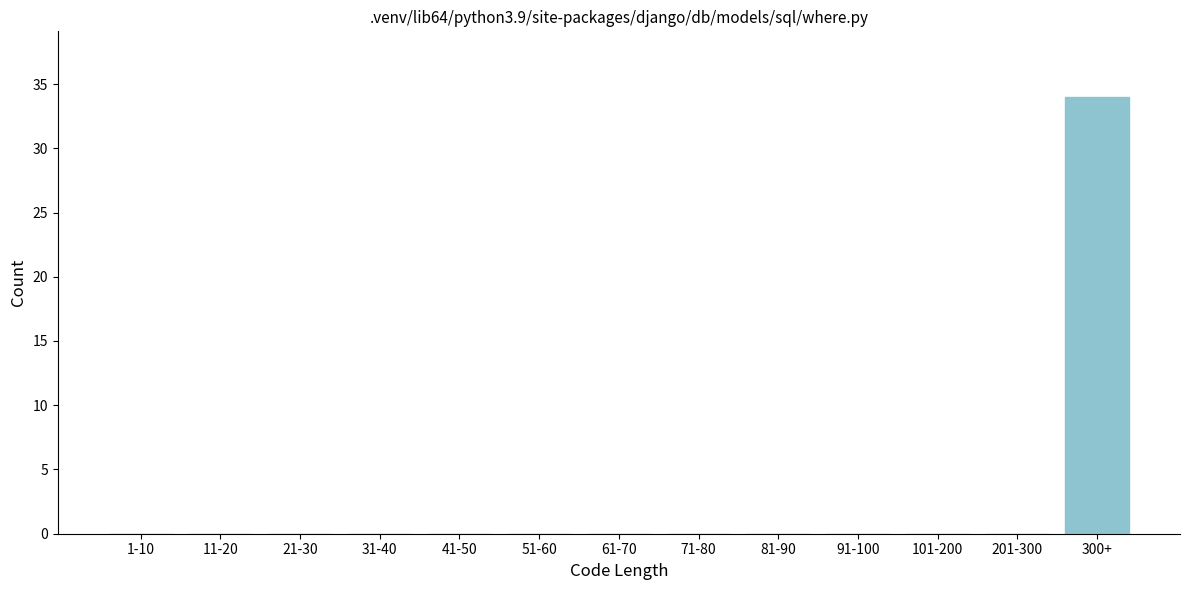

Reading left to right, list all the values displayed in this chart.

1-10=0	11-20=0	21-30=0	31-40=0	41-50=0	51-60=0	61-70=0	71-80=0	81-90=0	91-100=0	101-200=0	201-300=0	300+=34